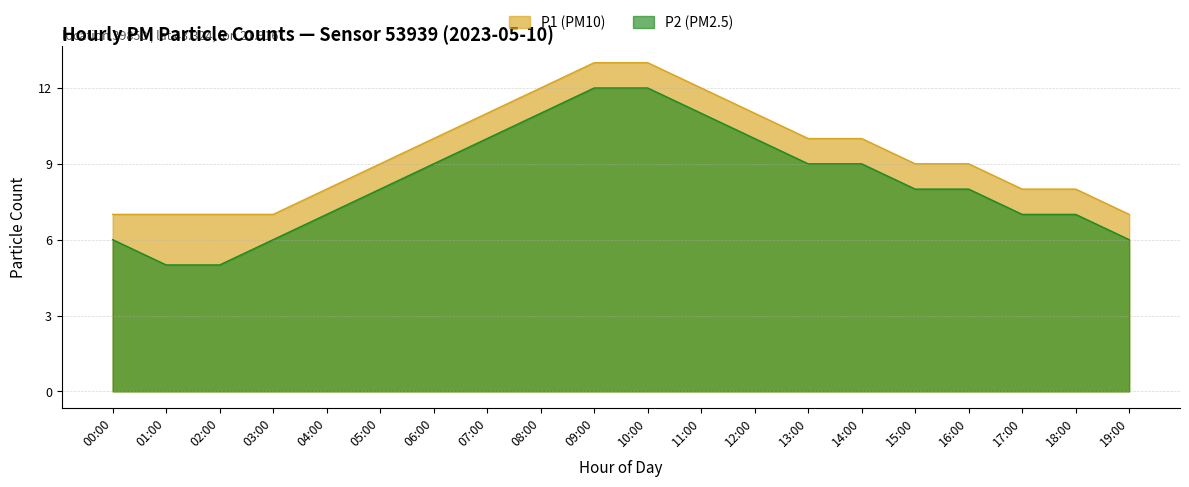

What is the difference between the second highest and second lowest values in the P2 series?

7